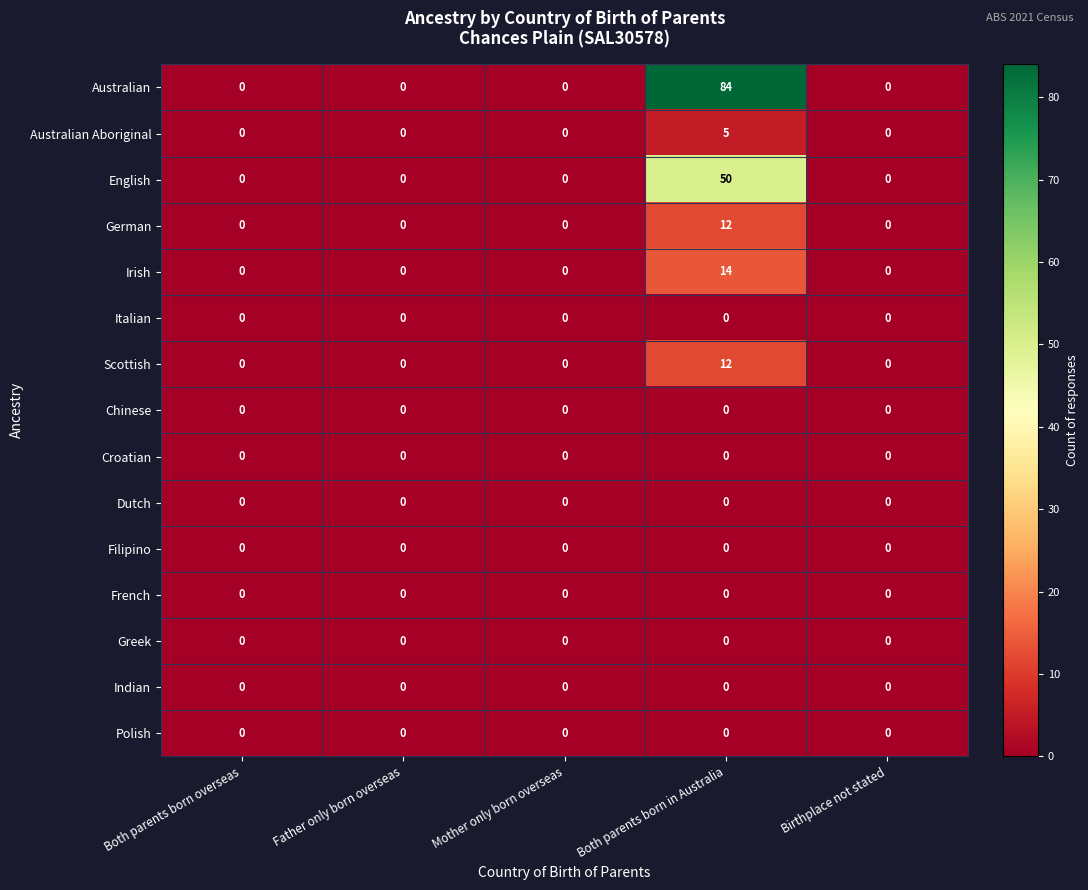

How many data points in Australian Aboriginal are above 0?

1